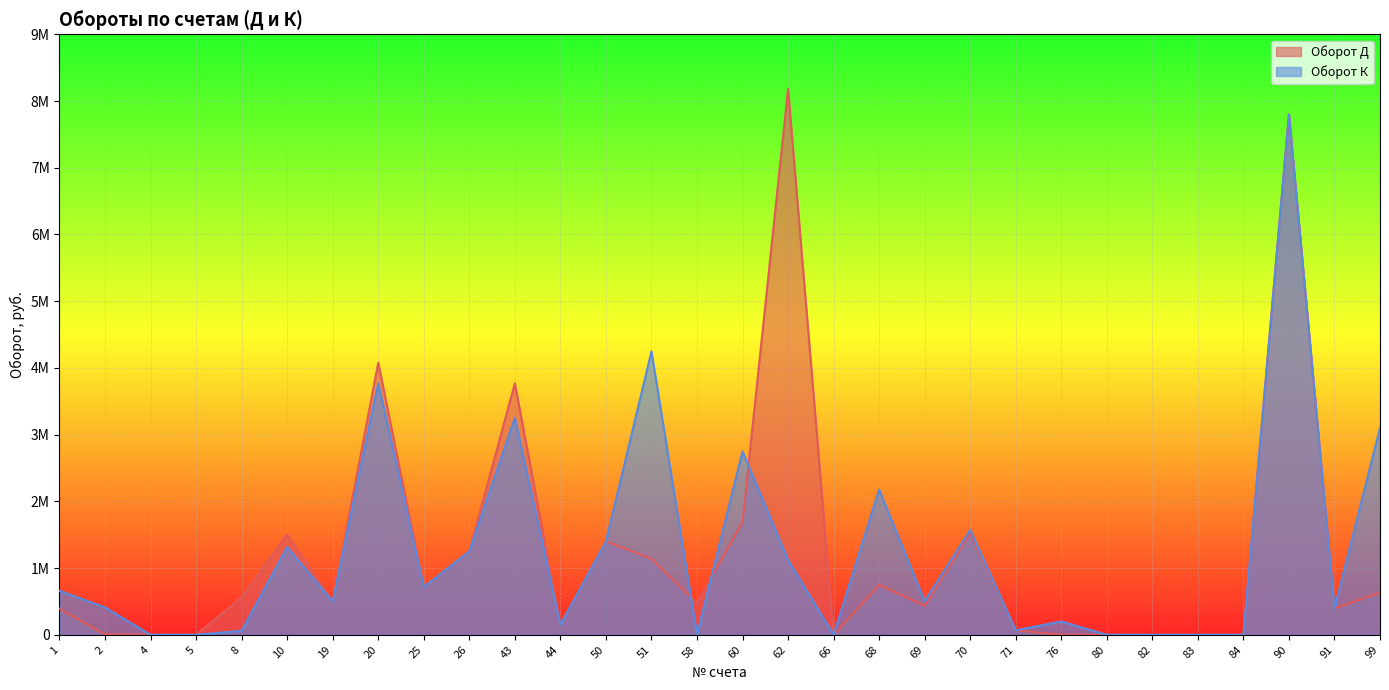

What is the sum of the Оборот Д values at 71 and 2?

73340